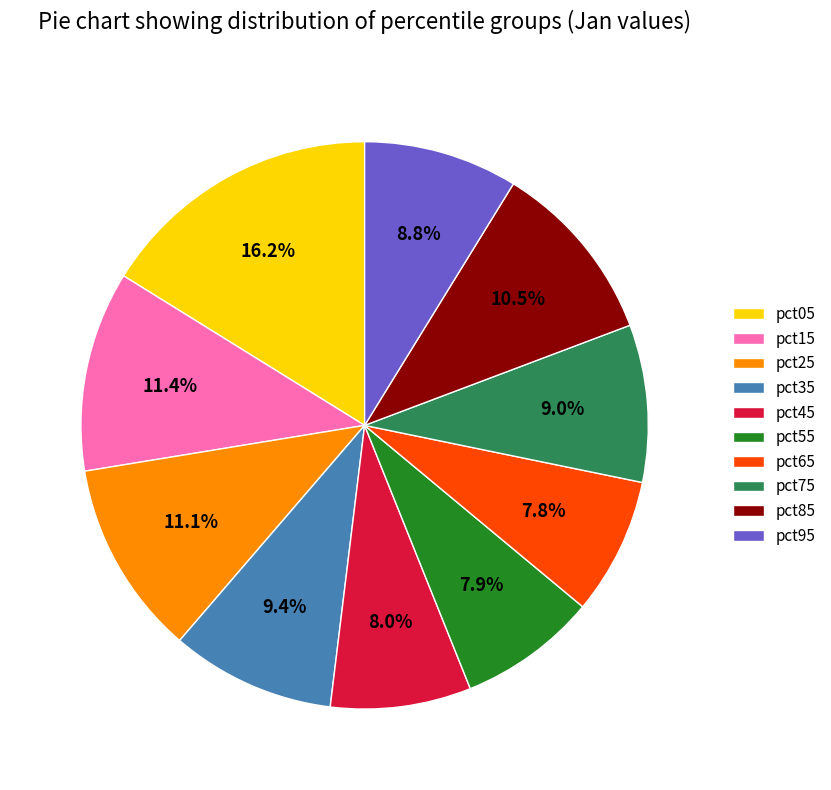

To the nearest percent, what portion does pct25 represent?

11%